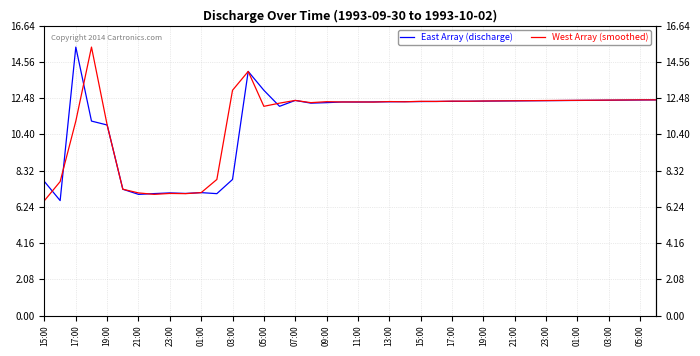

What is the difference between the maximum and minimum values in the East Array (discharge) series?

8.8